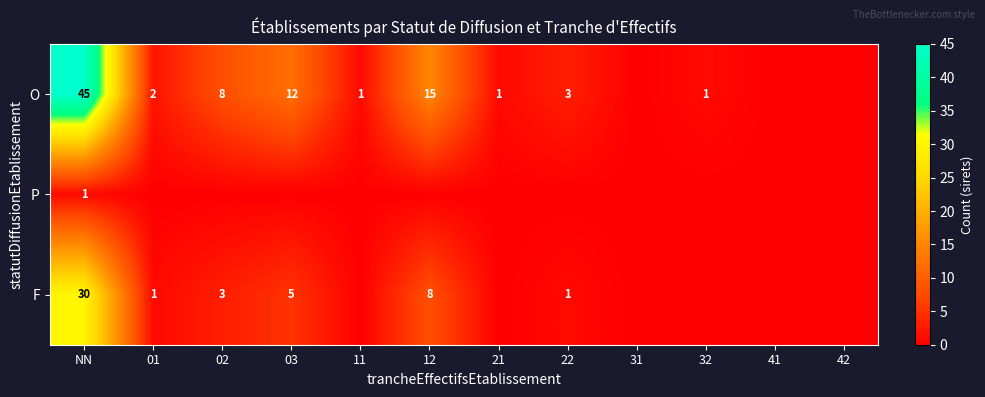

The O series shows 1 at 32. True or false?

True